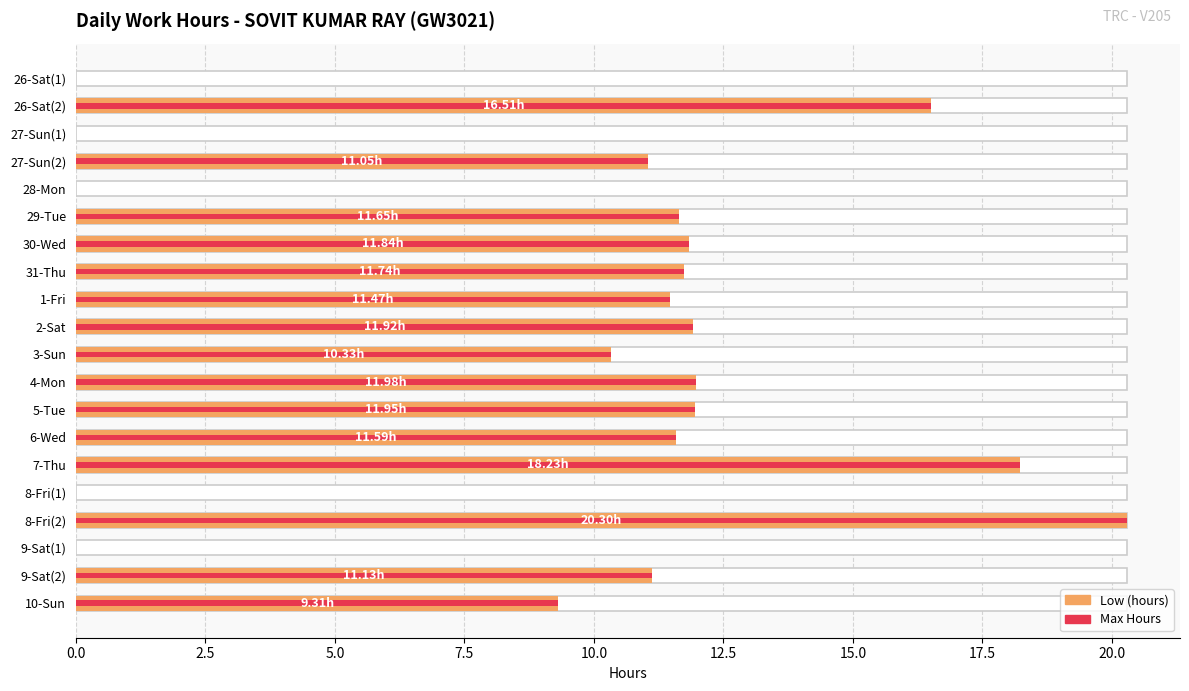

Is the value of Low (hours) at 9-Sat(1) greater than the value of Max (hours) at 4-Mon?

No